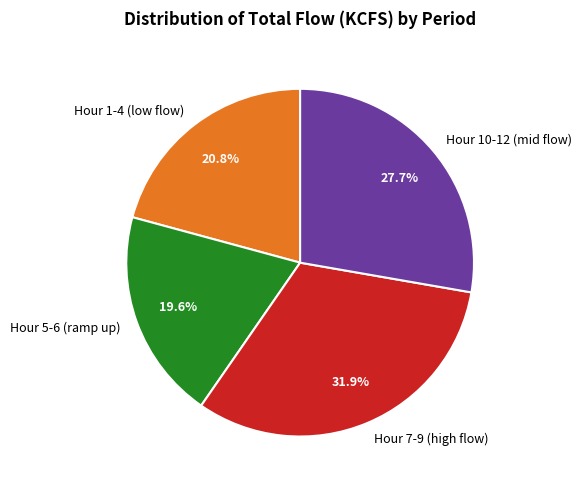

What is the total percentage of Hour 5-6 (ramp up) and Hour 1-4 (low flow)?

40.4%